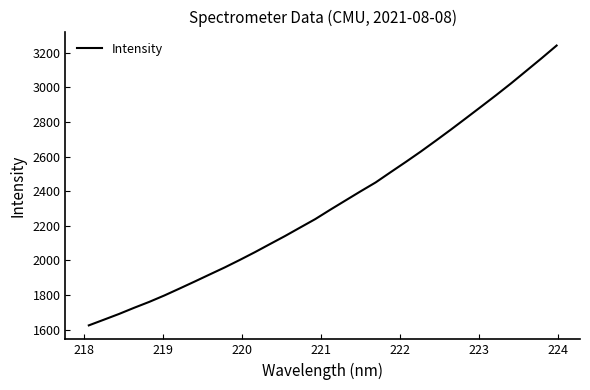

What is the minimum value shown in the chart?

1625.0